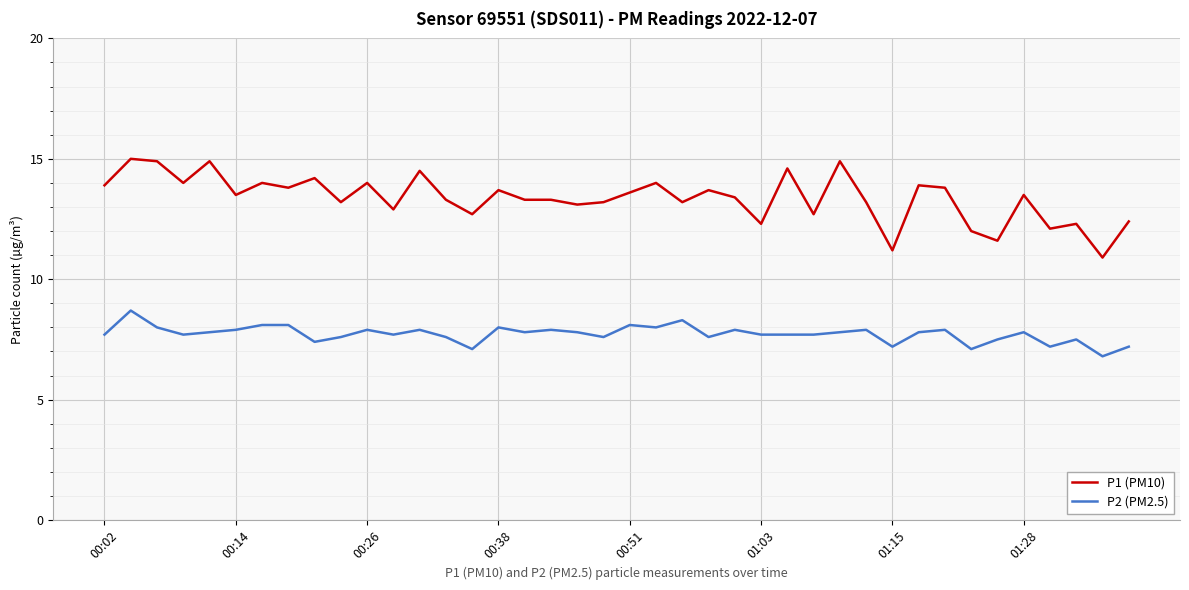

Which series has the widest spread of values?

P1 (PM10)